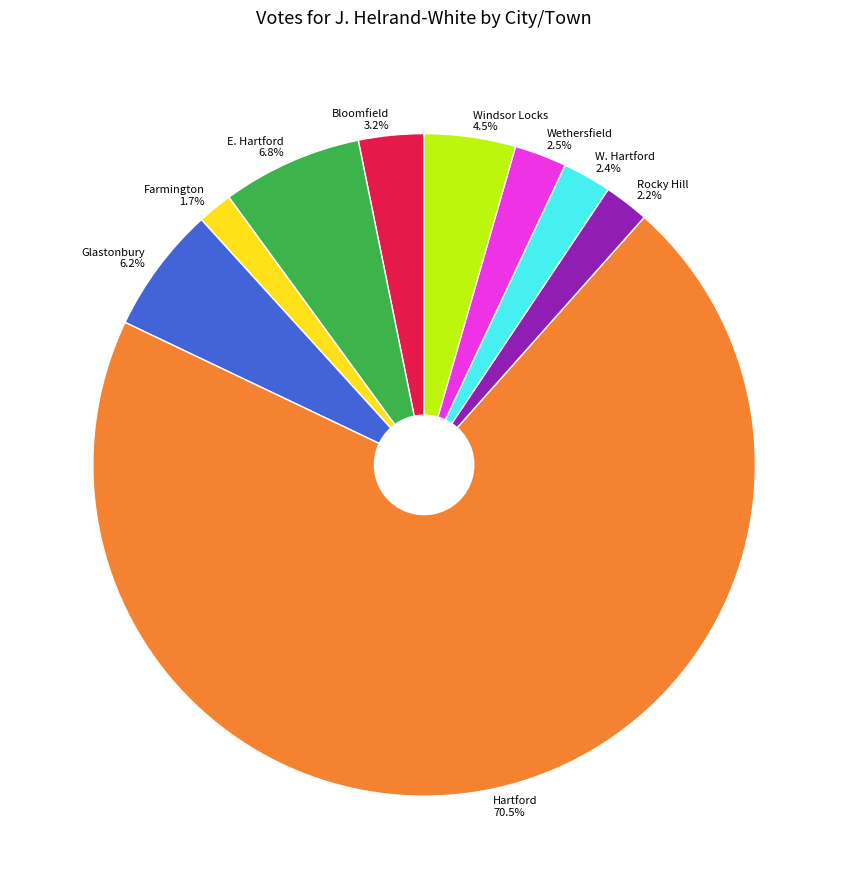

Which has a higher value, W. Hartford 2.4% or Hartford 70.5%?

Hartford 70.5%